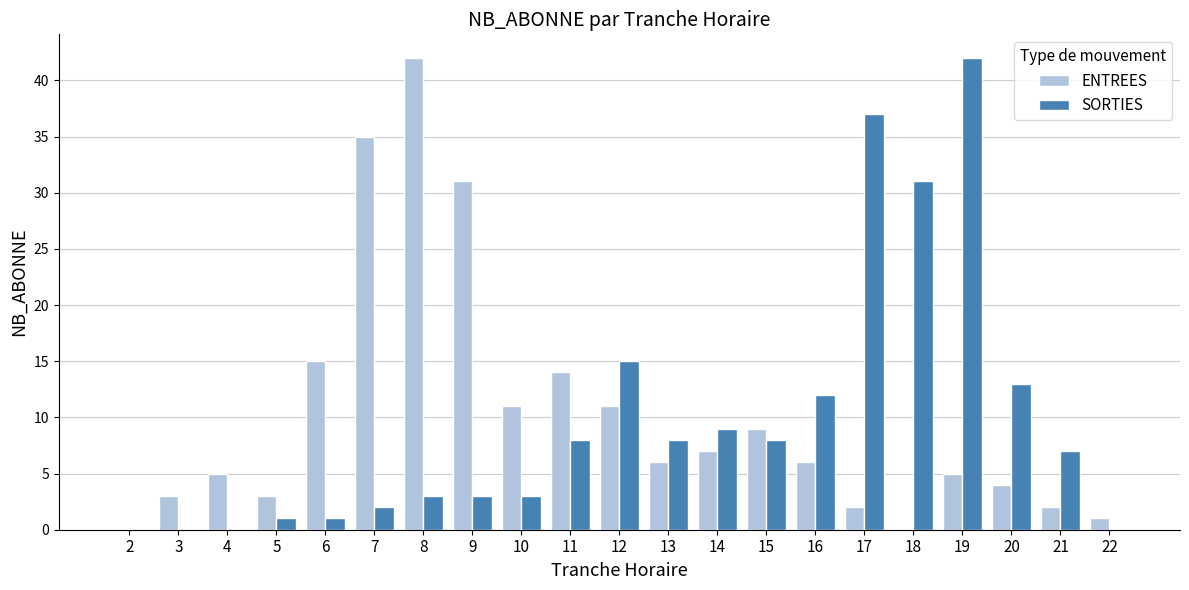

Is the value of ENTREES at 8 greater than the value of SORTIES at 8?

Yes